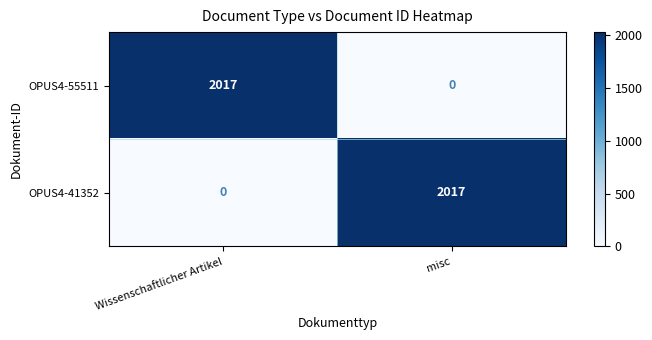

What is the sum of all OPUS4-41352 values?

2017